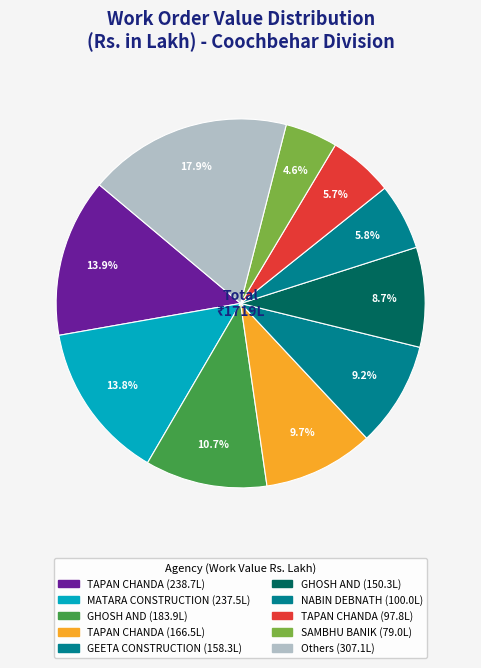

How many slices are in this pie chart?

10